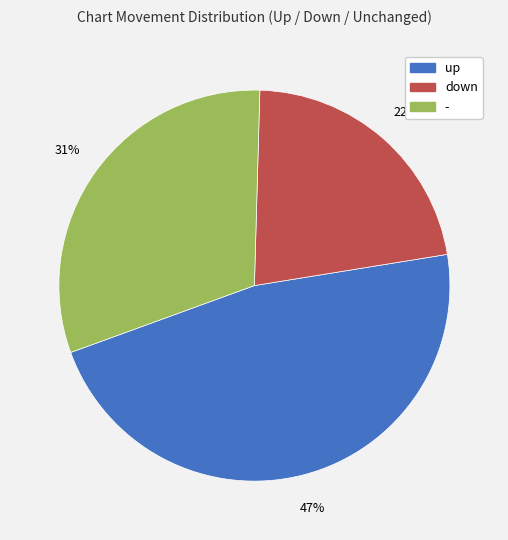

How many segments does this pie chart have?

3